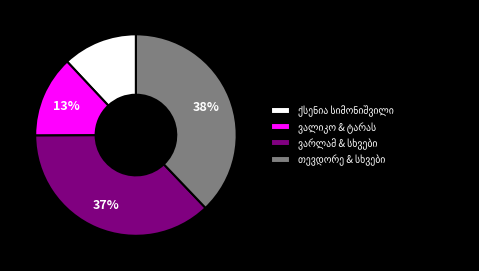

To the nearest percent, what is the average slice percentage?

25%